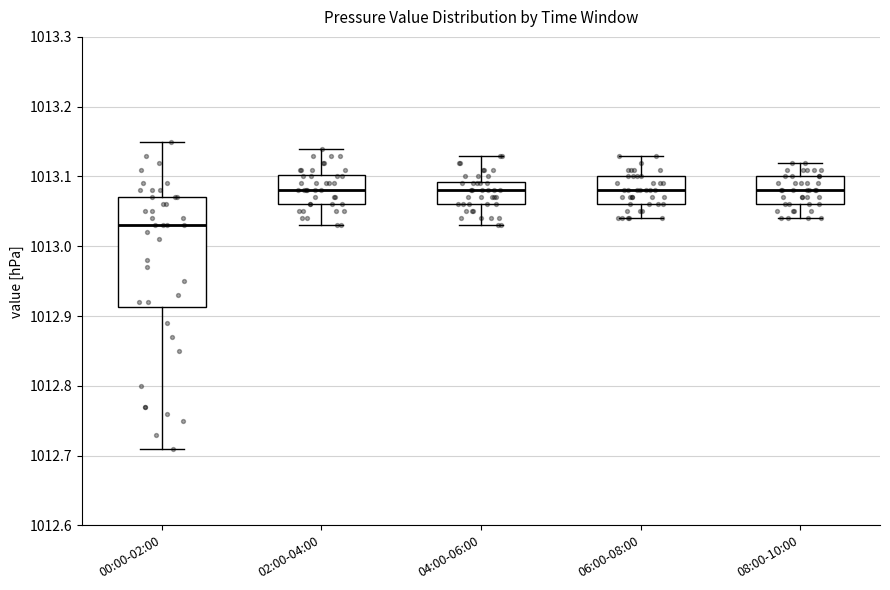

Which box is the tallest, from its lower edge to its upper edge?

00:00-02:00